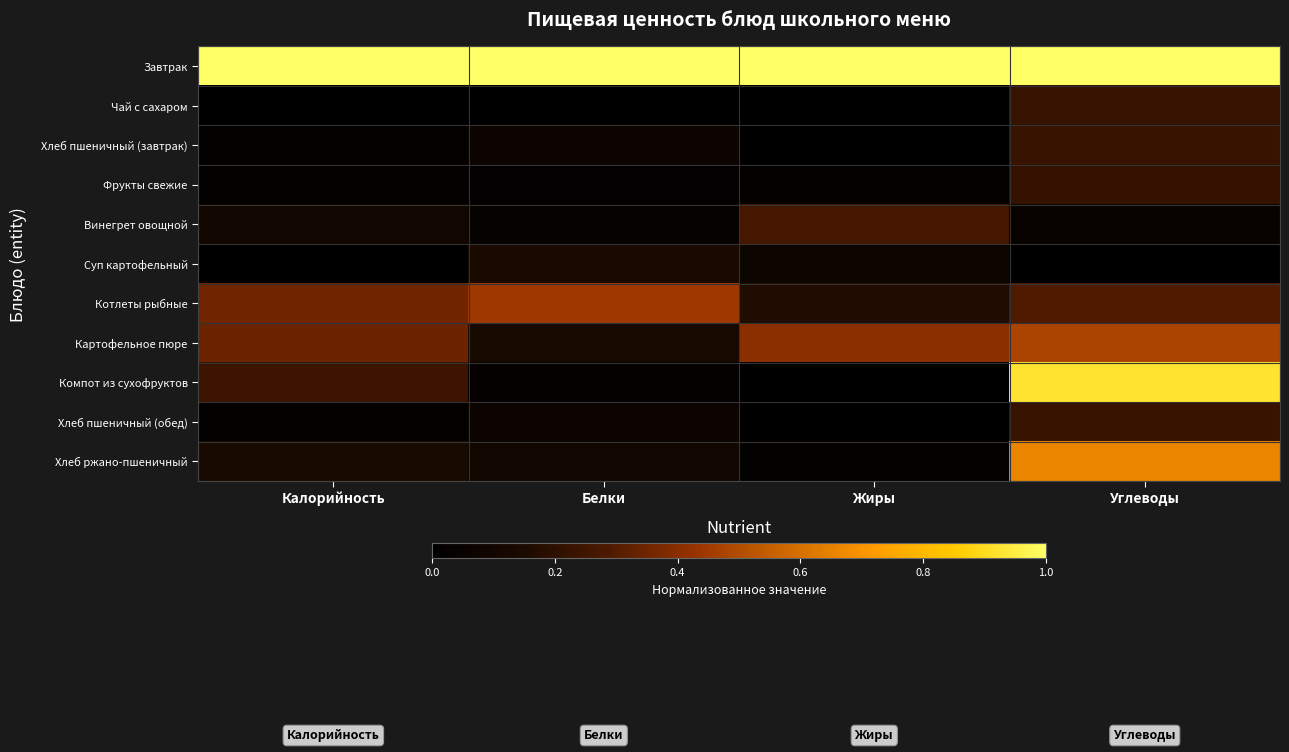

At Белки, list the series in order from smallest to largest.

Чай с сахаром, Фрукты свежие, Компот из сухофруктов, Винегрет овощной, Хлеб пшеничный (завтрак), Хлеб пшеничный (обед), Хлеб ржано-пшеничный, Картофельное пюре, Суп картофельный, Котлеты рыбные, Завтрак